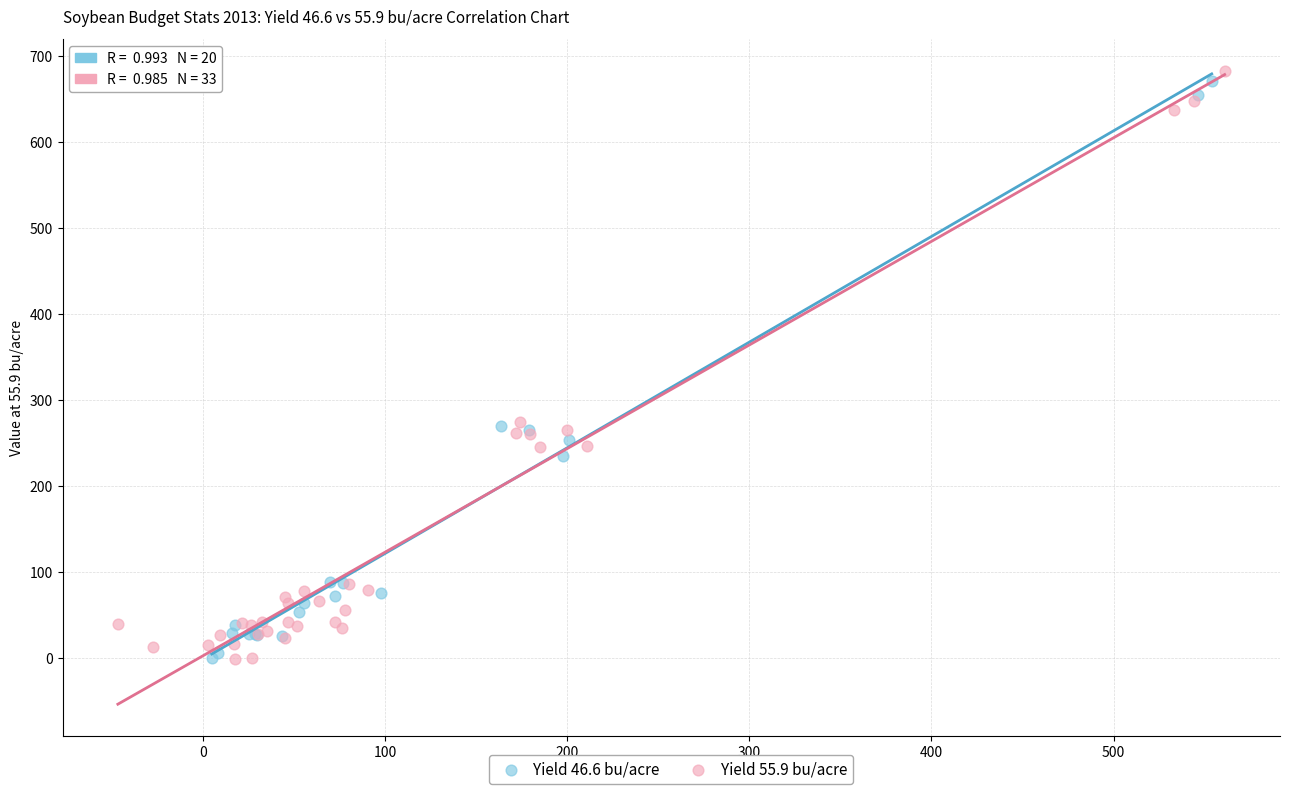

Which series has the largest Y range (max minus min)?

Yield 55.9 bu/acre